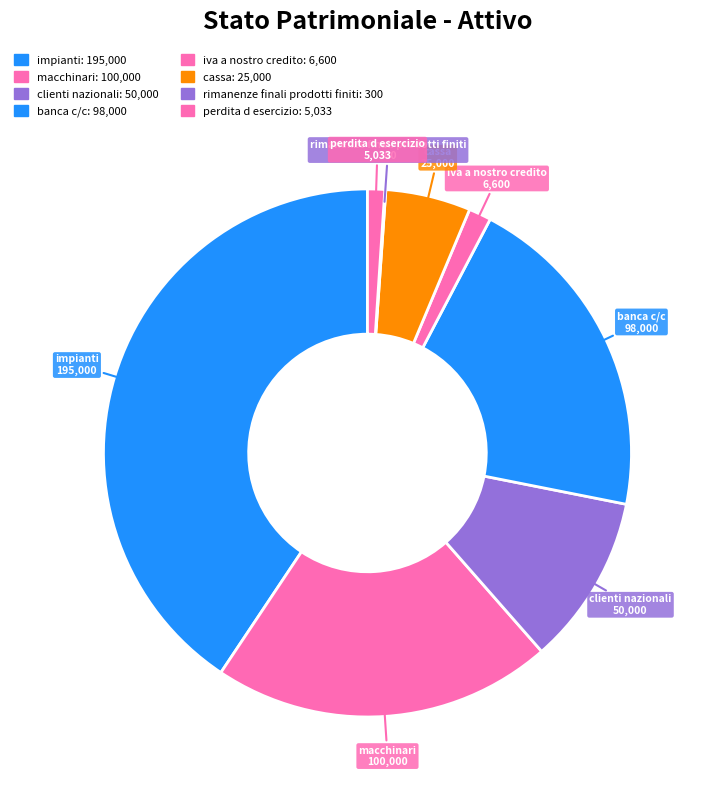

Which category has the biggest portion of the pie?

impianti